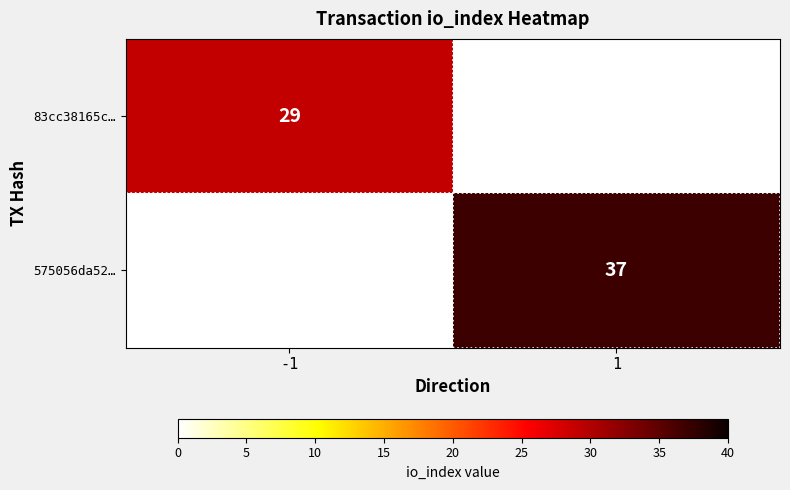

True or false: 83cc38165c… has a value of 48.3 at -1.

False